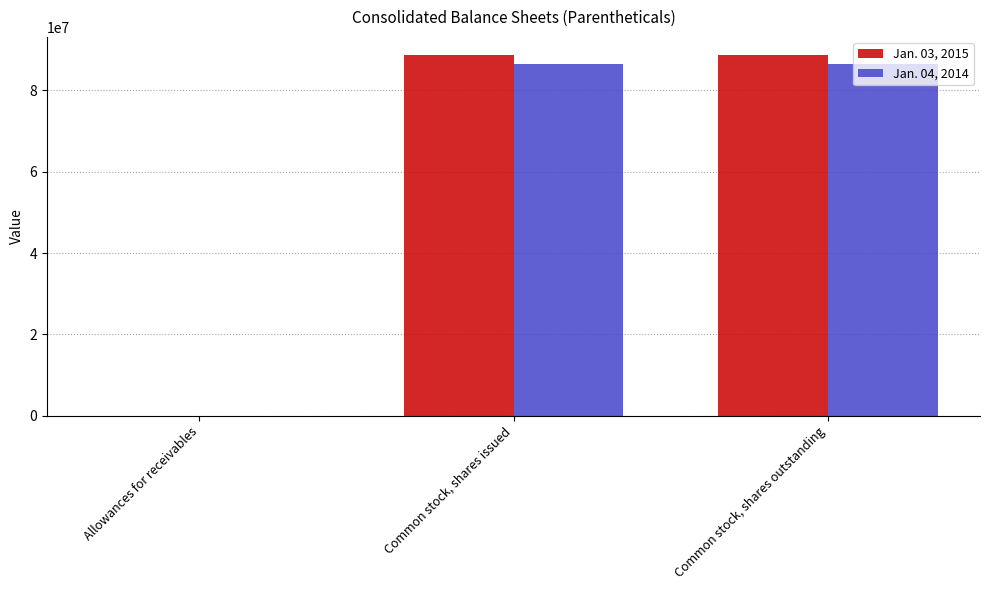

Which series has the widest spread of values?

Jan. 03, 2015